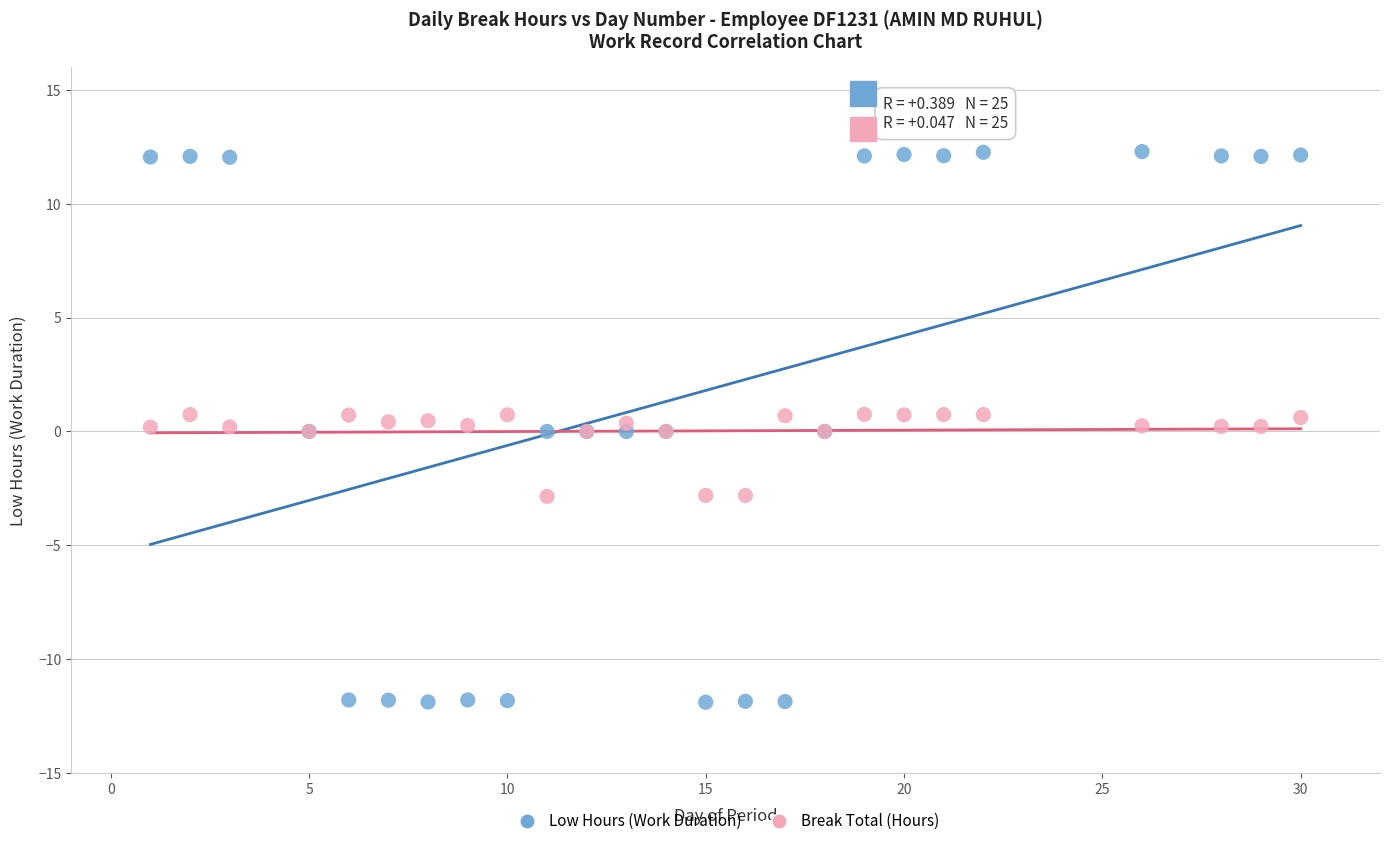

Which series reaches the minimum Y coordinate?

Low Hours (Work Duration)